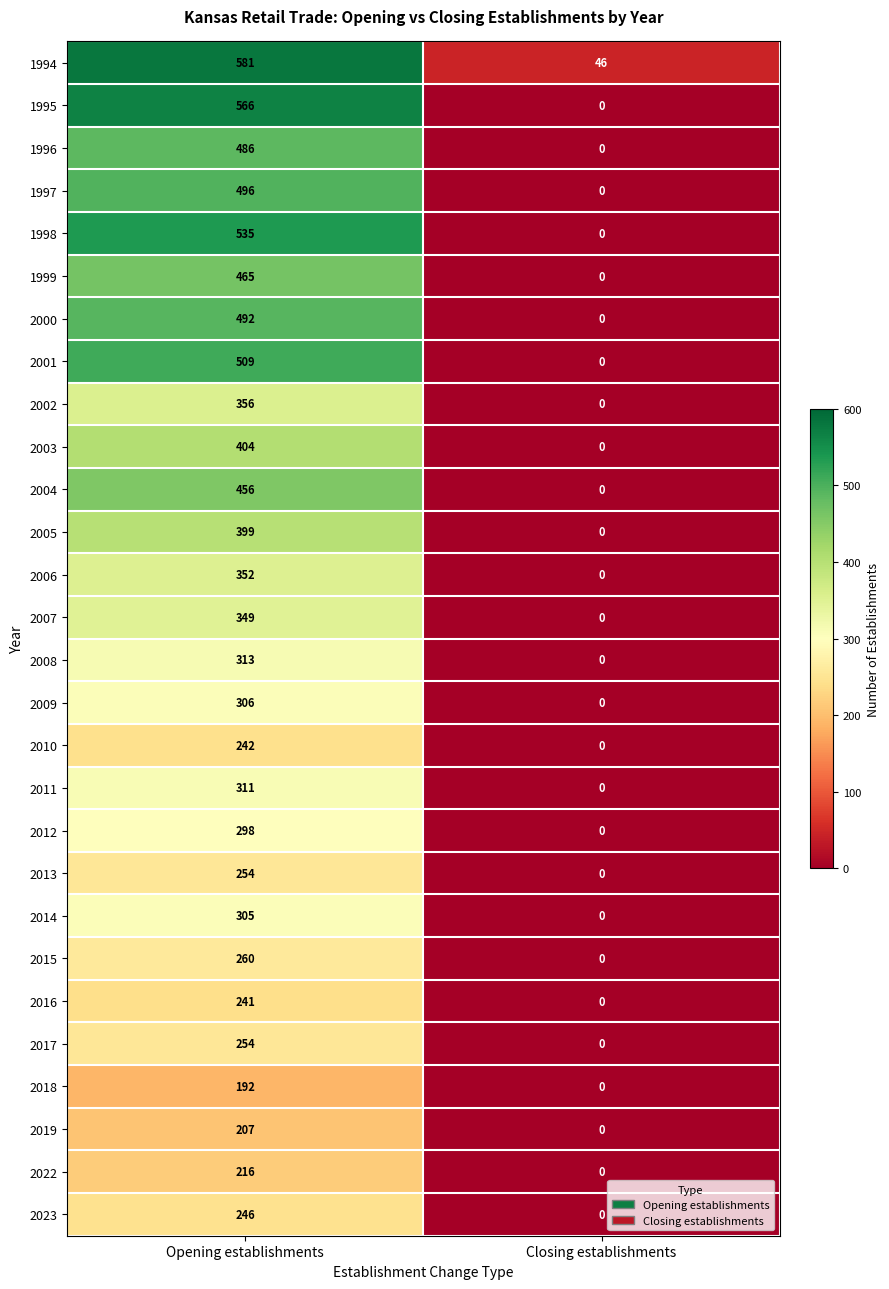

What is the approximate value of 2009 at Opening establishments, to the nearest 50?

300